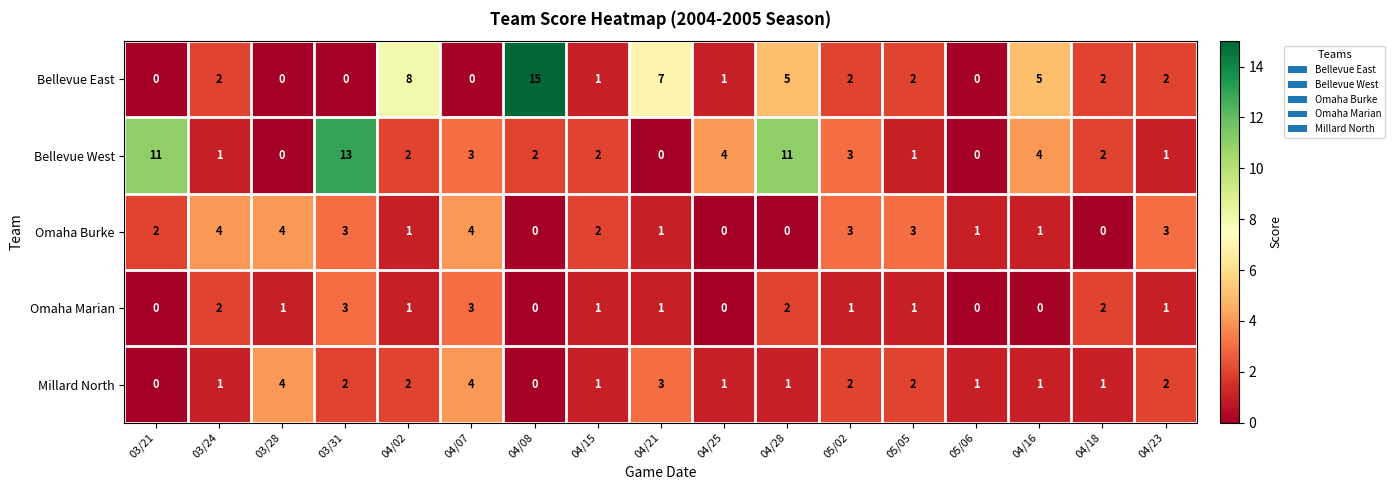

At how many categories does at least one series exceed 9?

4